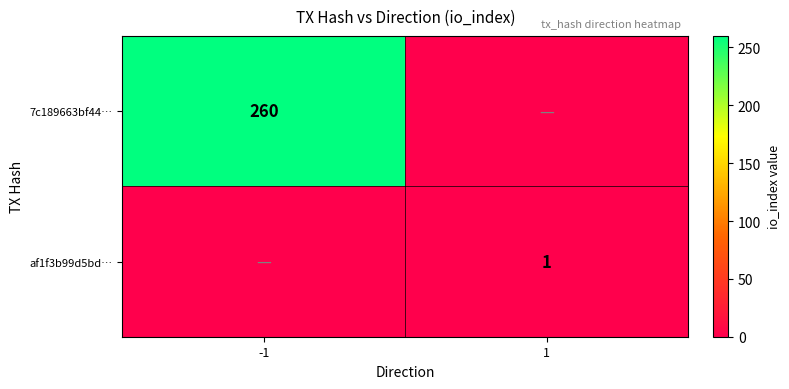

List the series in order of their overall mean, highest first.

7c189663bf44…, af1f3b99d5bd…